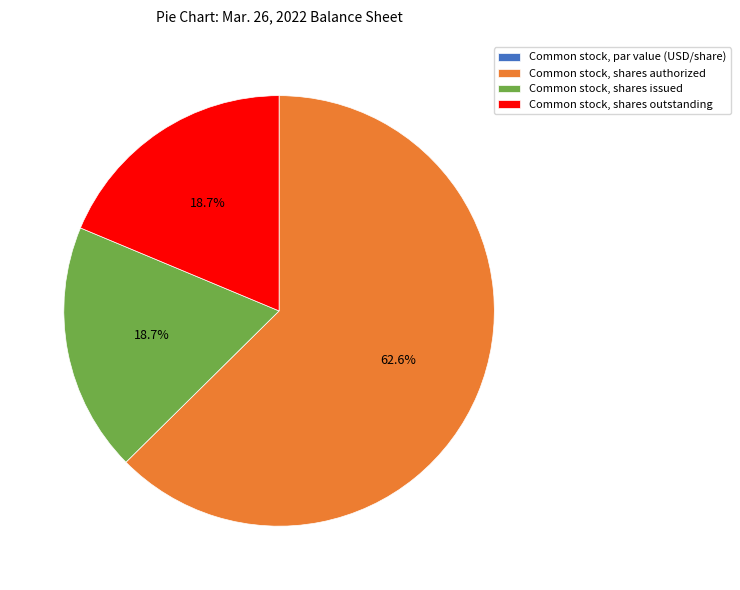

To the nearest percent, what is the average slice percentage?

25%